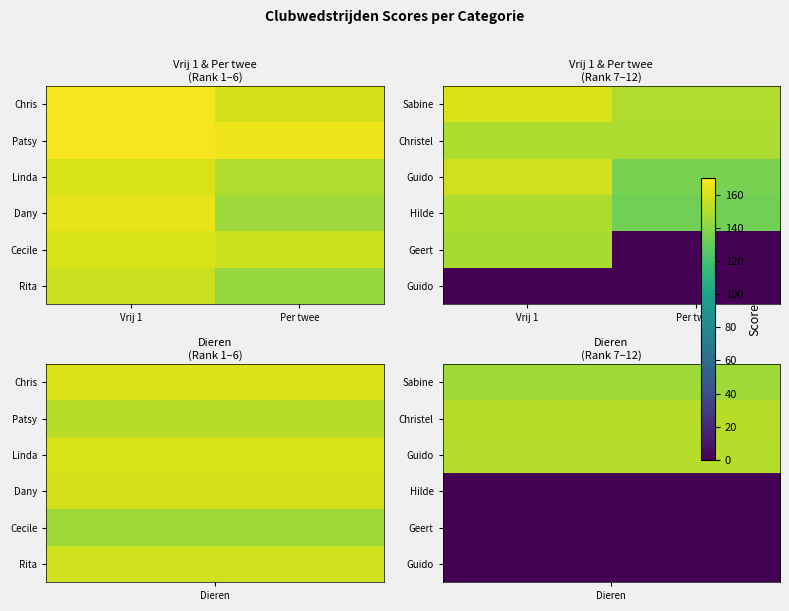

What is the spread (max minus min) of values at Vrij 1?

160.5